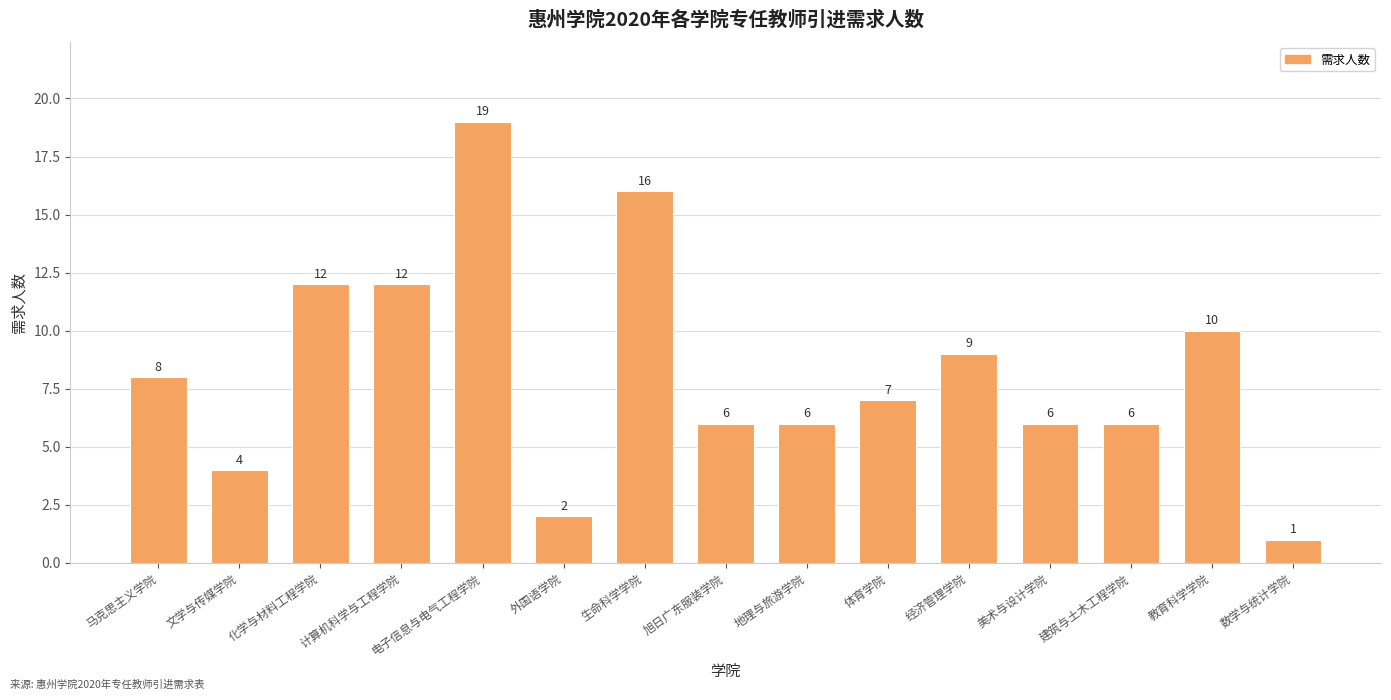

What is the label of the 10th bar from the right?

外国语学院